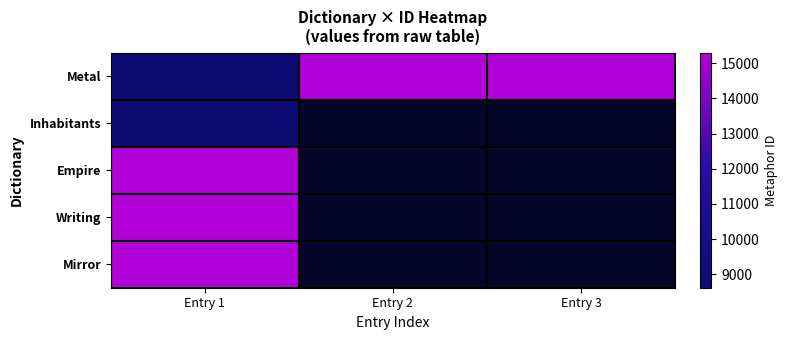

Rank the series by their maximum value, from lowest to highest.

Inhabitants, Empire, Writing, Metal, Mirror